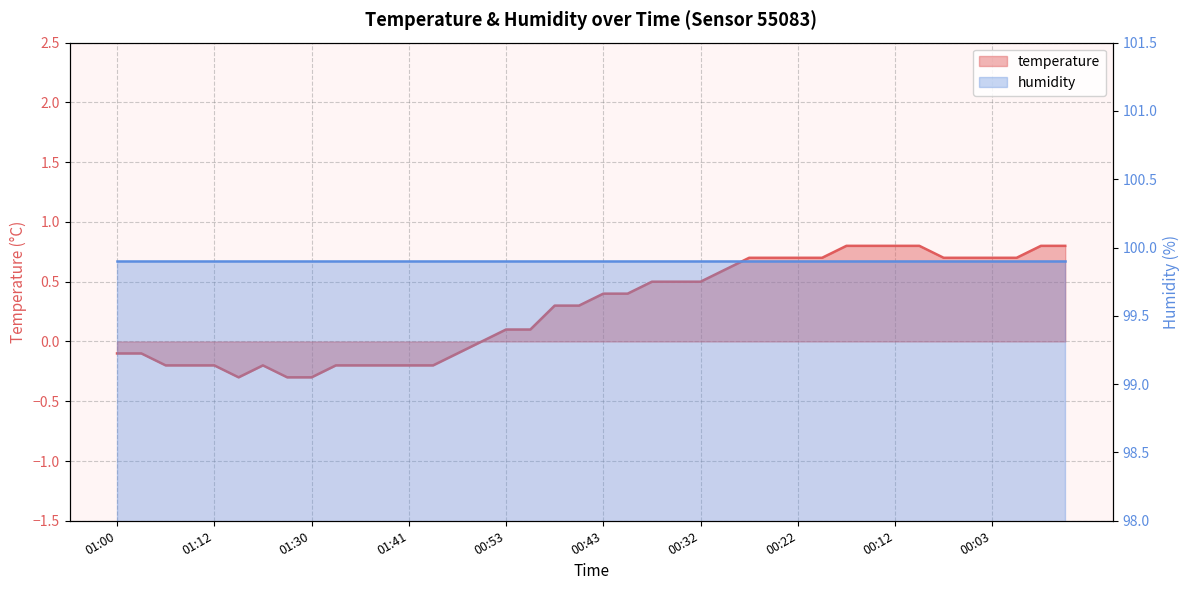

Where does the data first go above 0?

00:53